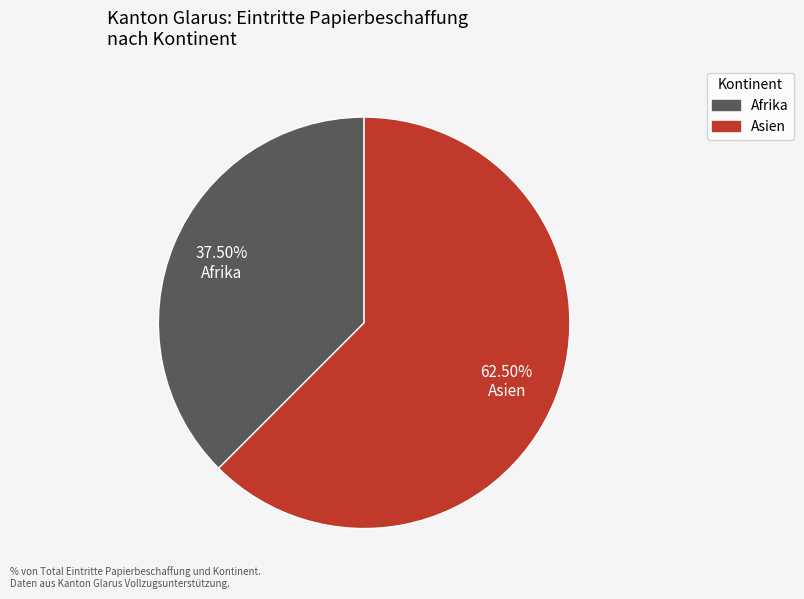

How many segments does this pie chart have?

2